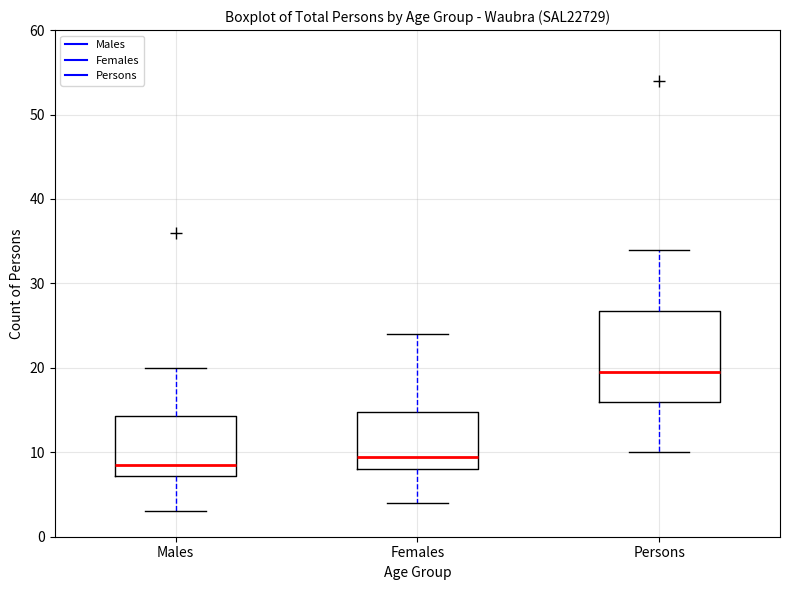

Which box is the tallest, from its lower edge to its upper edge?

Persons